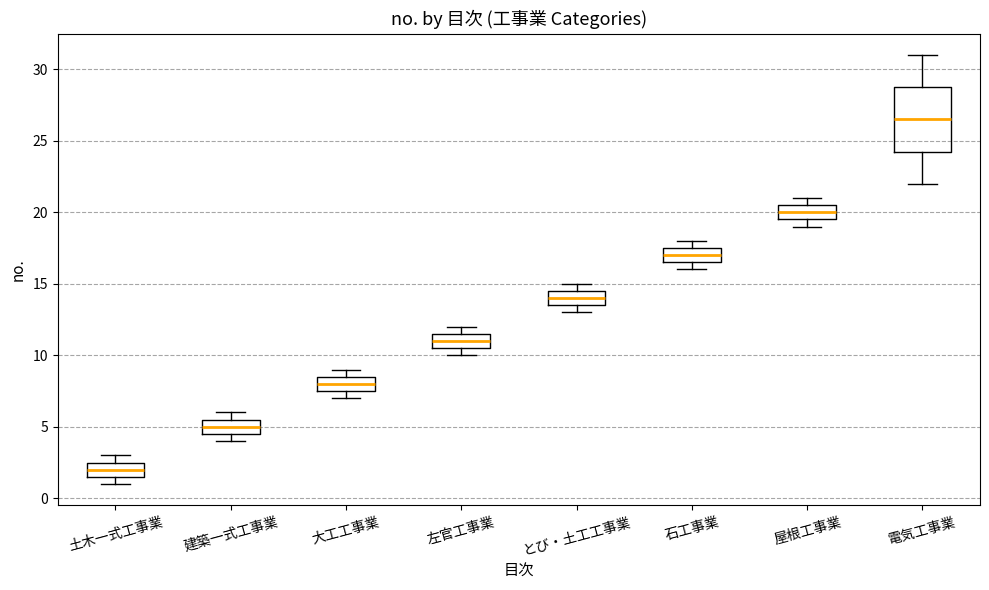

Where is the upper edge of the box for 石工事業 on the y-axis? The values are not printed on the chart, so give them approximately, as read against the axis.

17.5